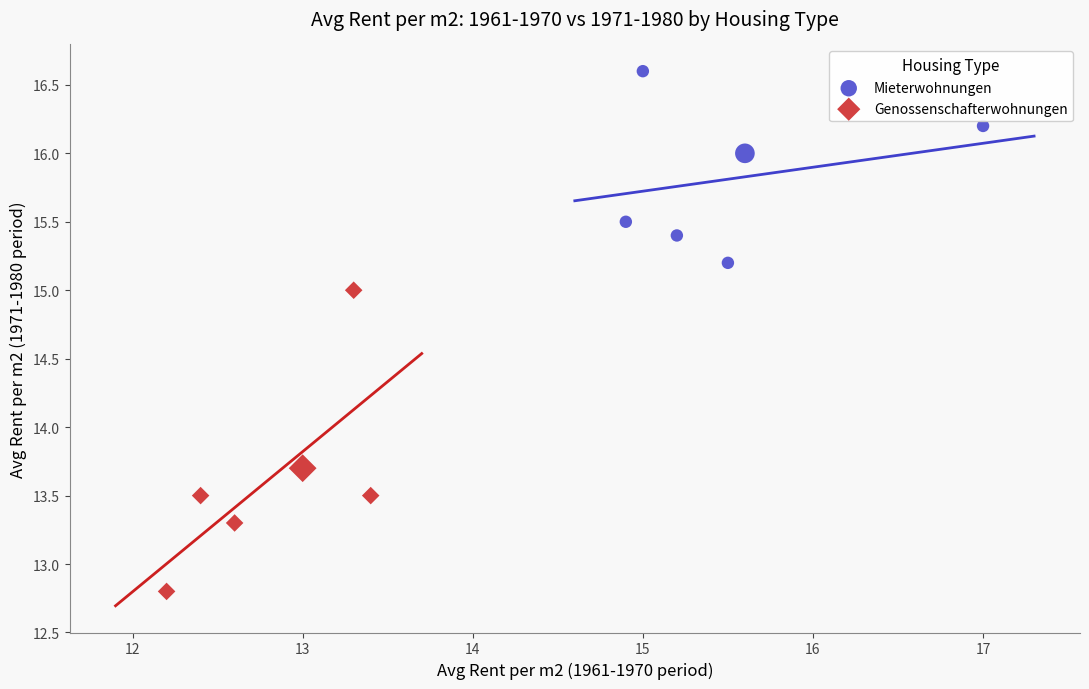

Which series reaches the minimum Y coordinate?

Genossenschafterwohnungen